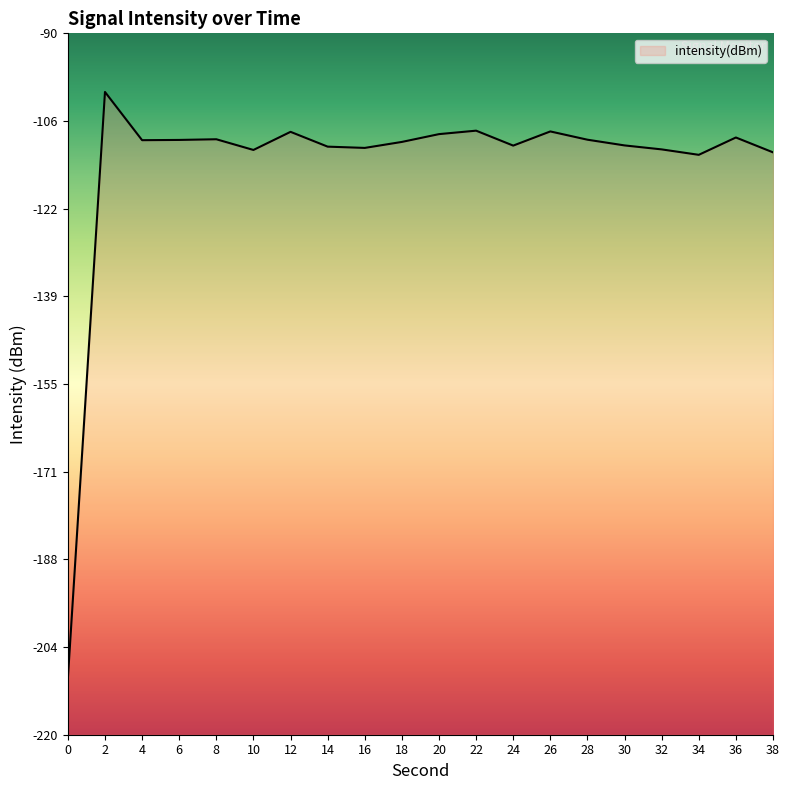

Reading left to right, transcribe all the data shown in this chart.

-209.6	-100.9	-109.8	-109.8	-109.6	-111.6	-108.3	-111.0	-111.2	-110.1	-108.7	-108.0	-110.8	-108.2	-109.7	-110.8	-111.5	-112.5	-109.3	-112.1